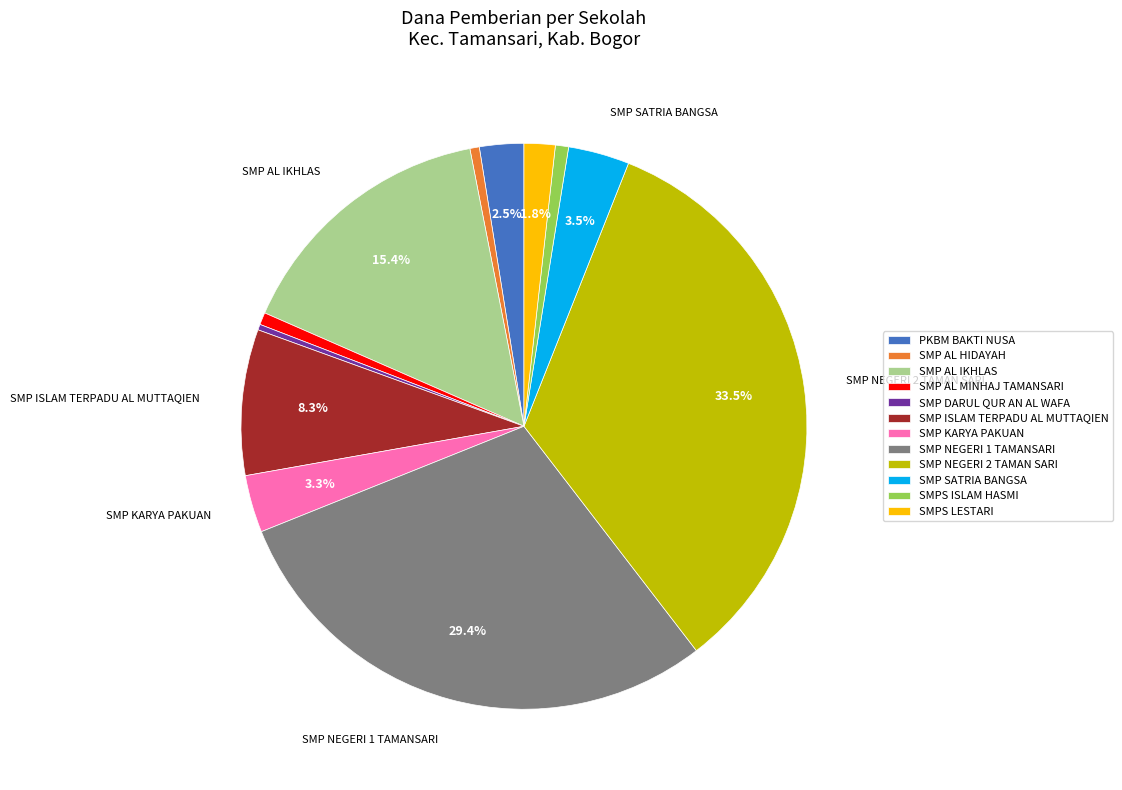

To the nearest percent, what is the difference between the largest and smallest slice percentages?

33%